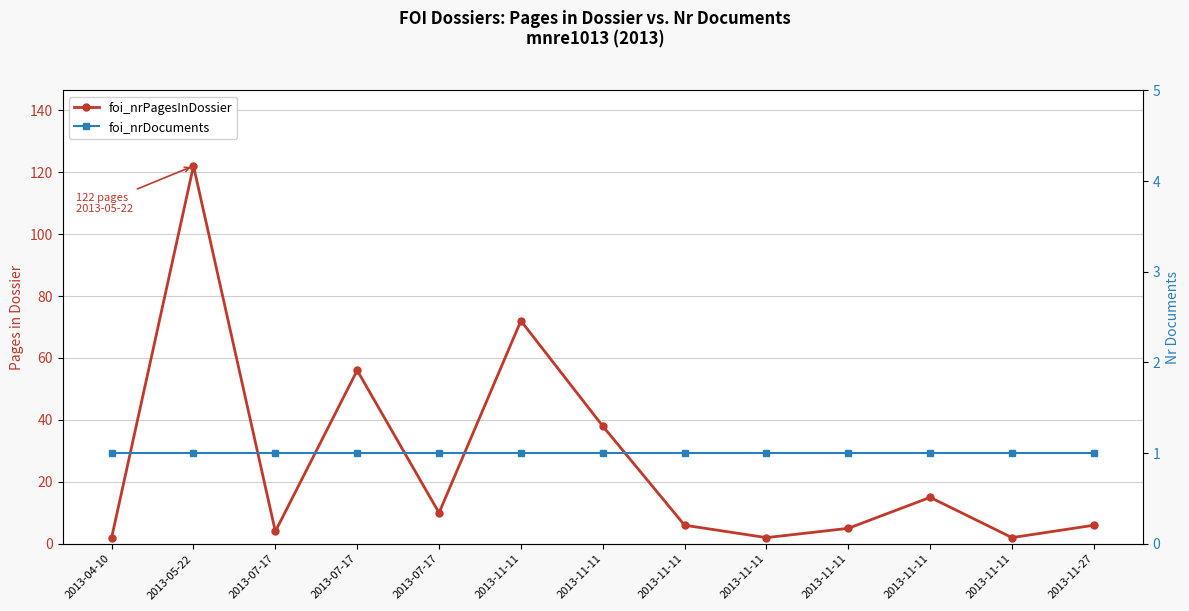

Read the foi_nrDocuments value at 2013-11-11.

1